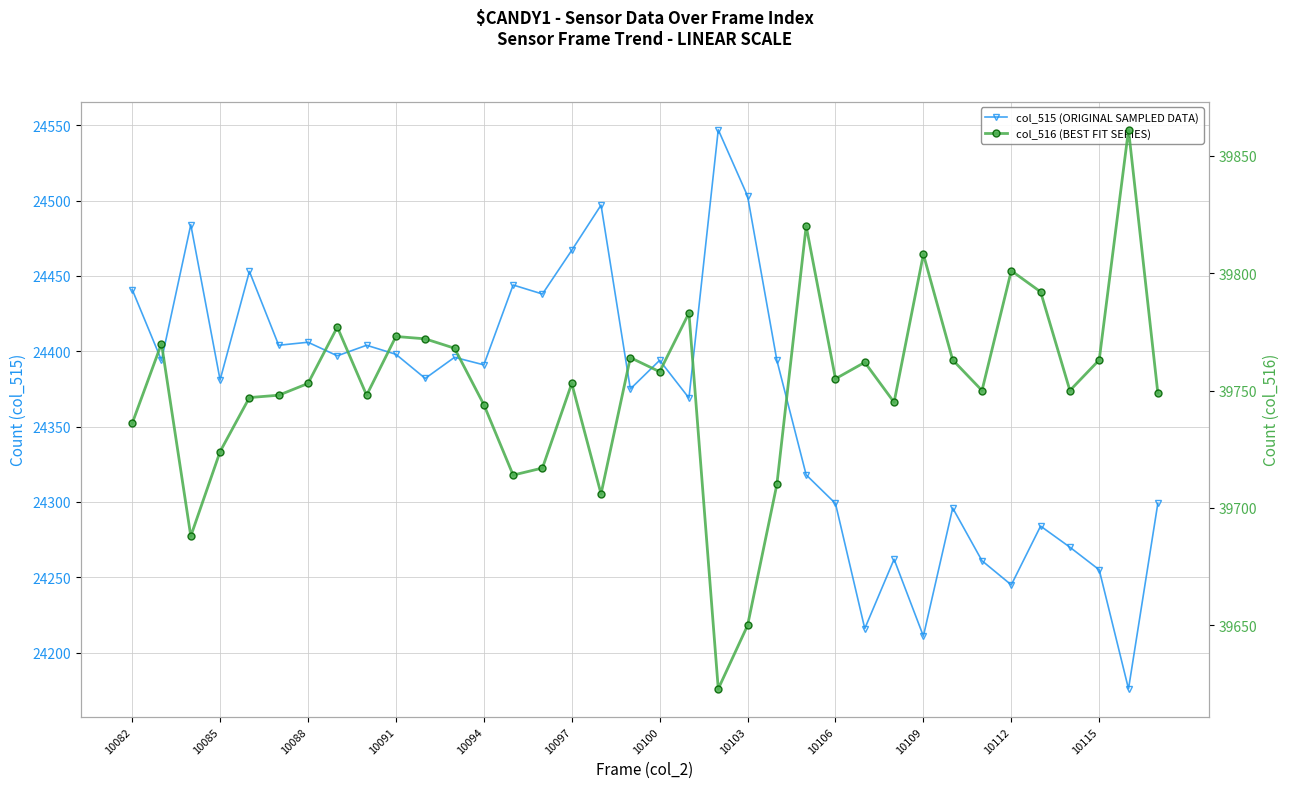

Is it true that col_516 (BEST FIT SERIES) equals 18169 at 10103?

False